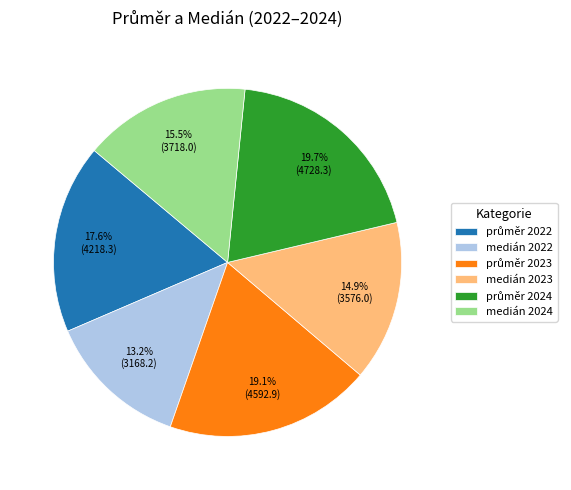

Does any single category account for the majority?

No